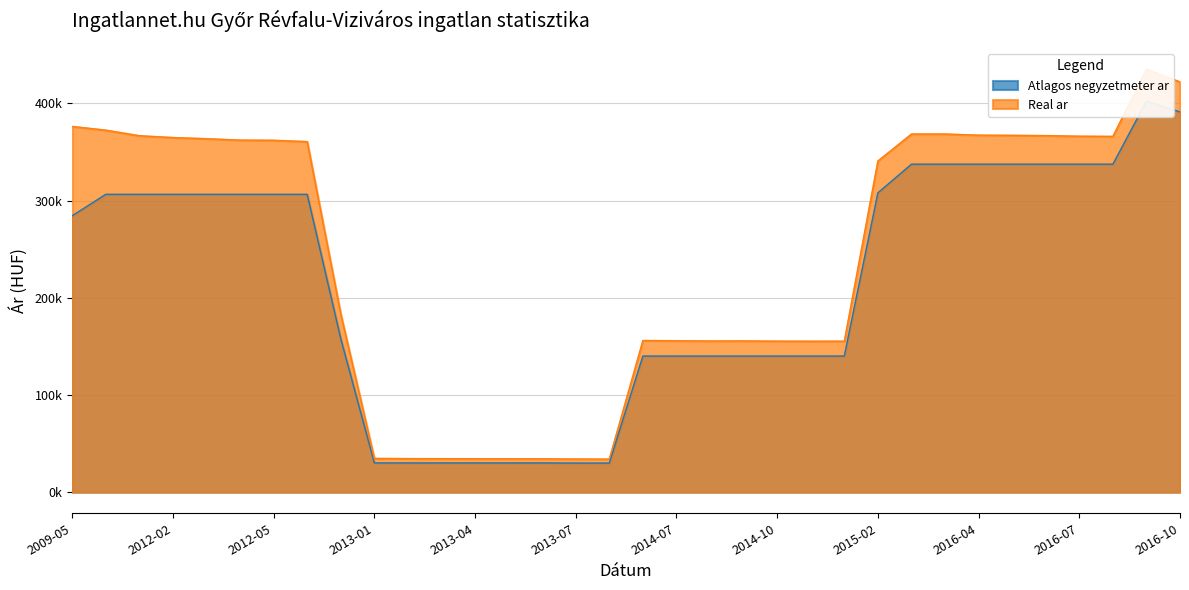

What is the label of the 20th point from the left?

2014-08